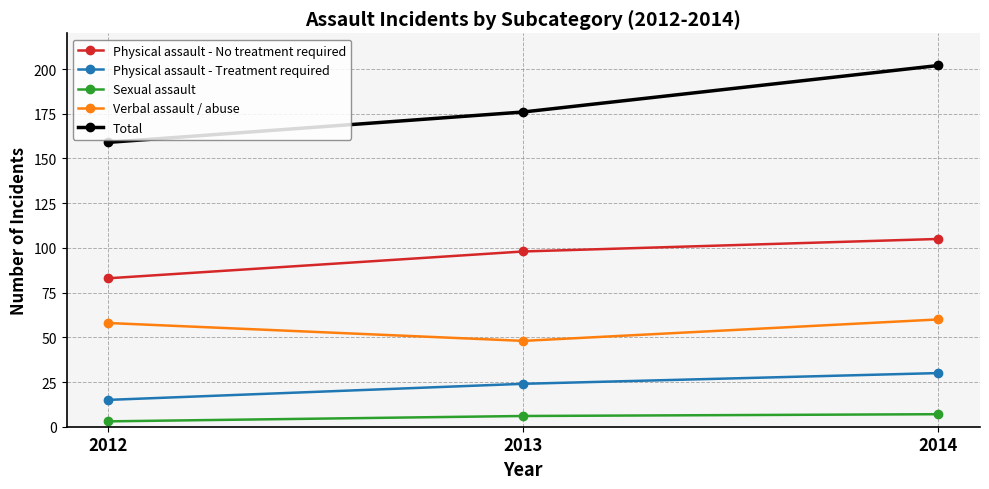

What is the difference between the maximum and minimum values in the Sexual assault series?

4